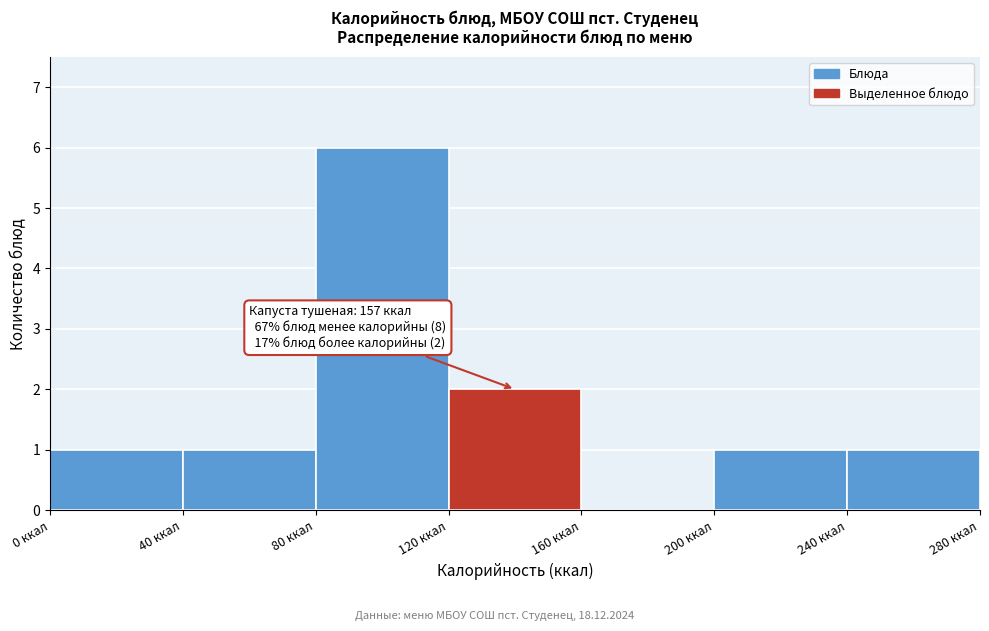

Which range on the x-axis has the tallest bar?

80 to 120